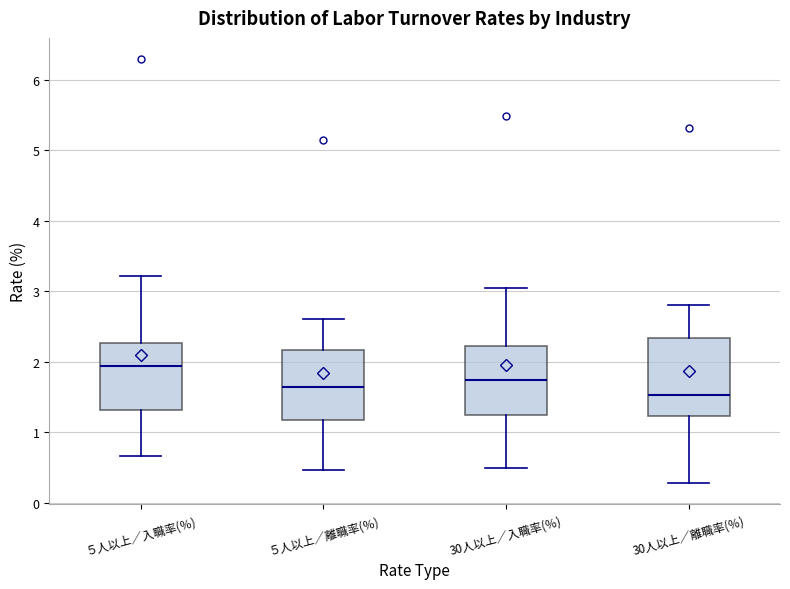

Which box is the tallest, from its lower edge to its upper edge?

30人以上／離職率(％)